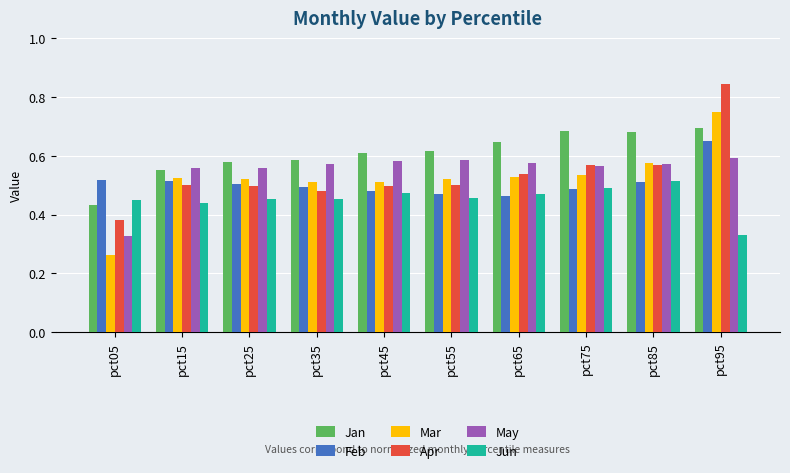

At which label does Jun reach its peak?

pct85